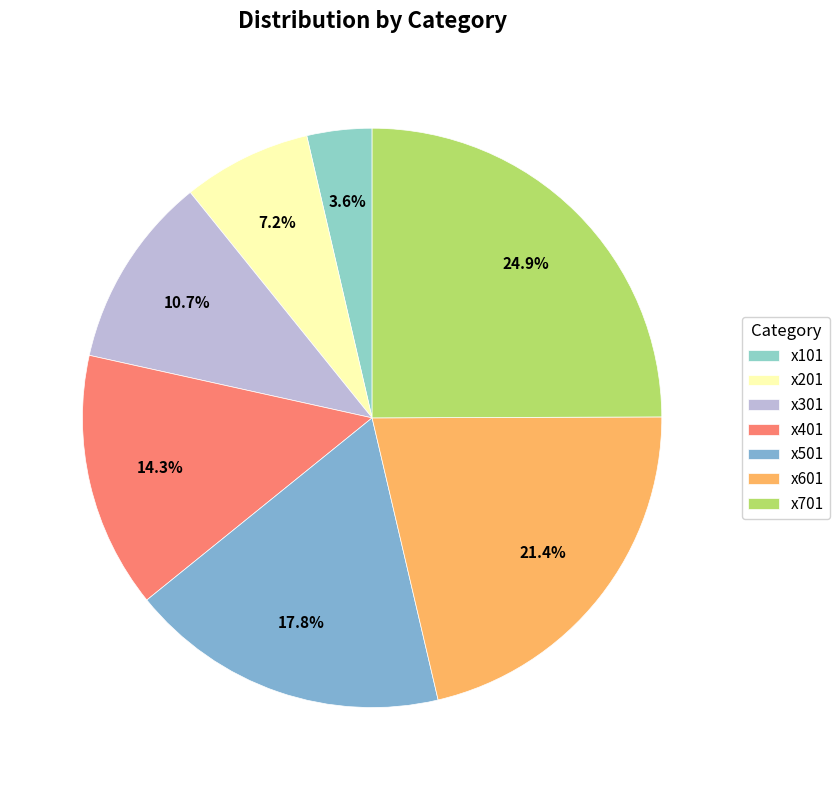

Do x101 and x701 together represent more than half of the pie?

No